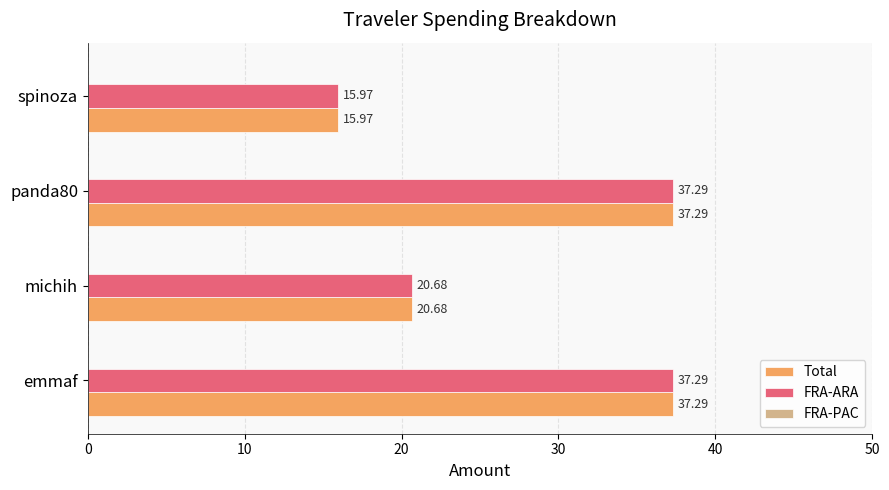

Is the value of Total at spinoza greater than the value of FRA-ARA at michih?

No